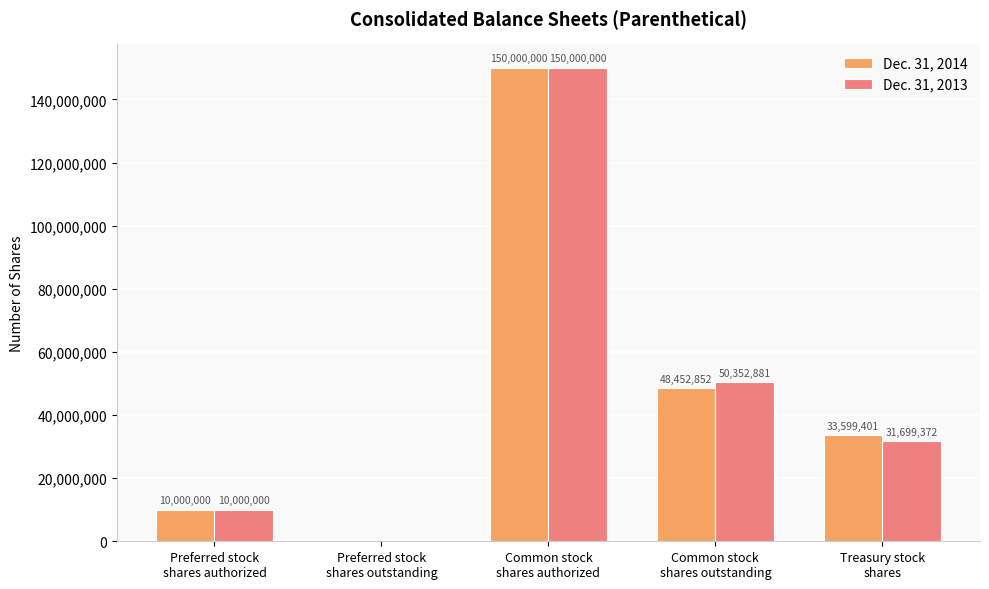

What is the highest value of the Dec. 31, 2014 series?

150000000